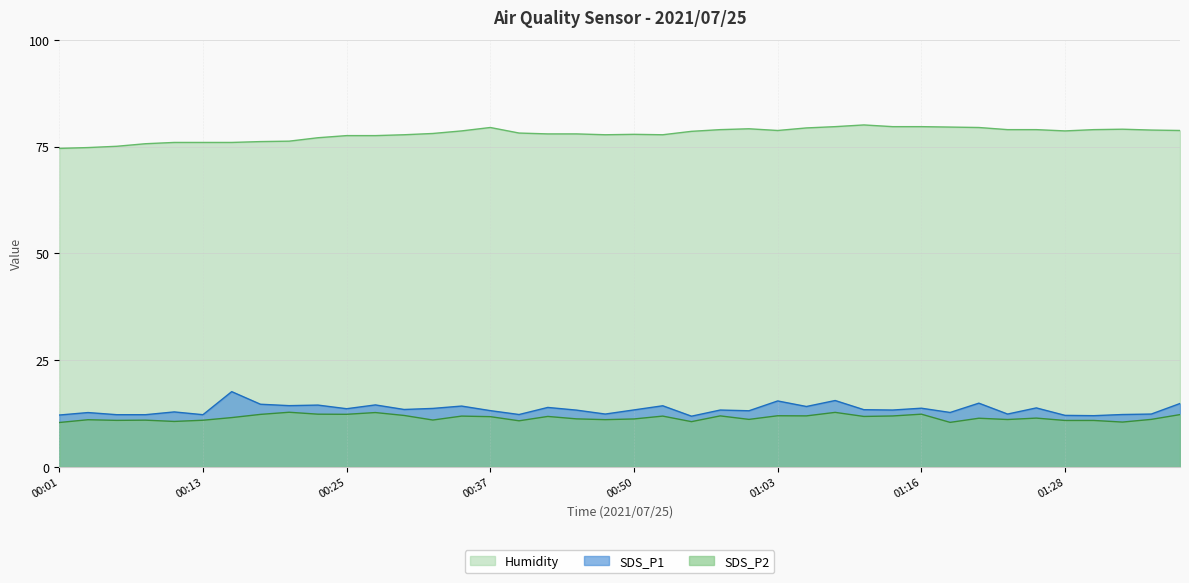

What is the minimum value shown in the chart?

10.4